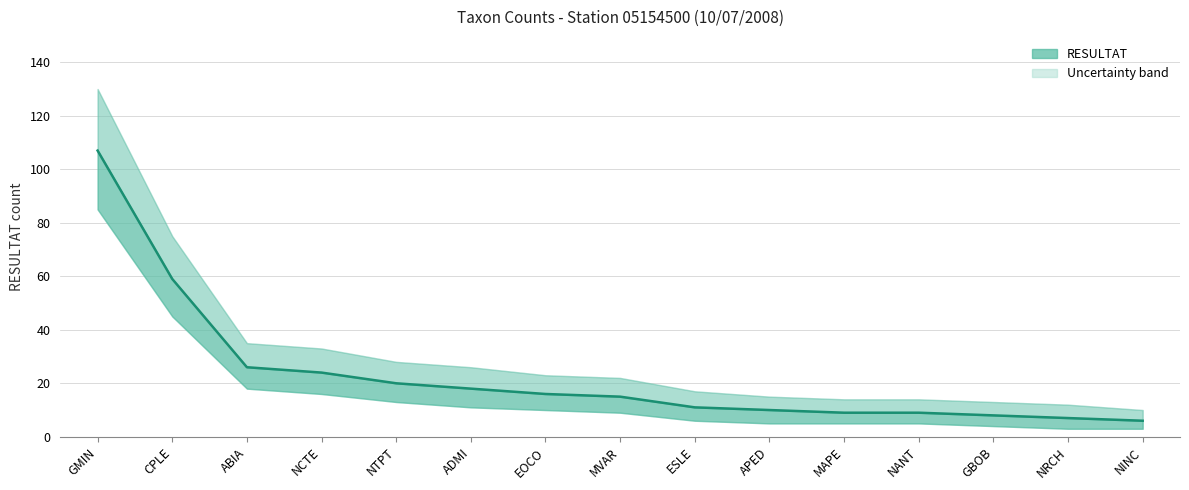

What is the label of the 15th point from the right?

GMIN